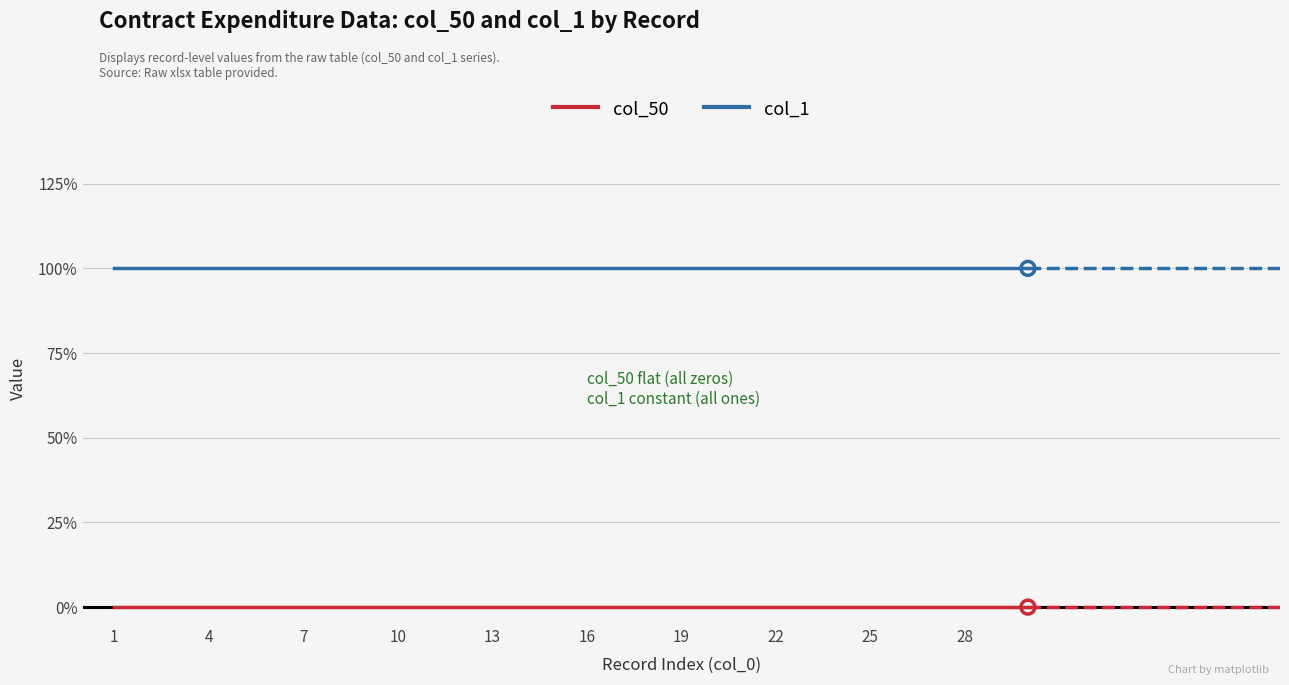

At how many categories does at least one series exceed 0?

30